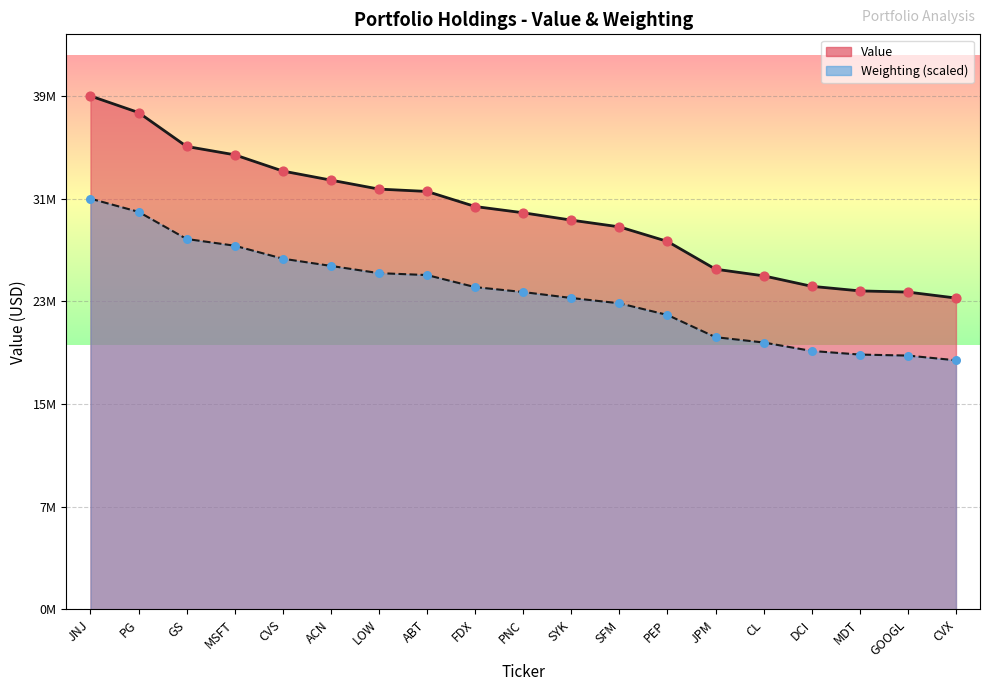

What are all the series names shown in the legend?

Value, Weighting